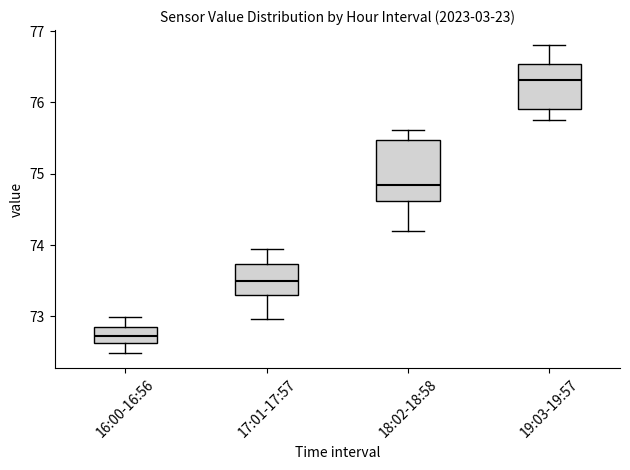

Which box has the highest median line?

19:03-19:57